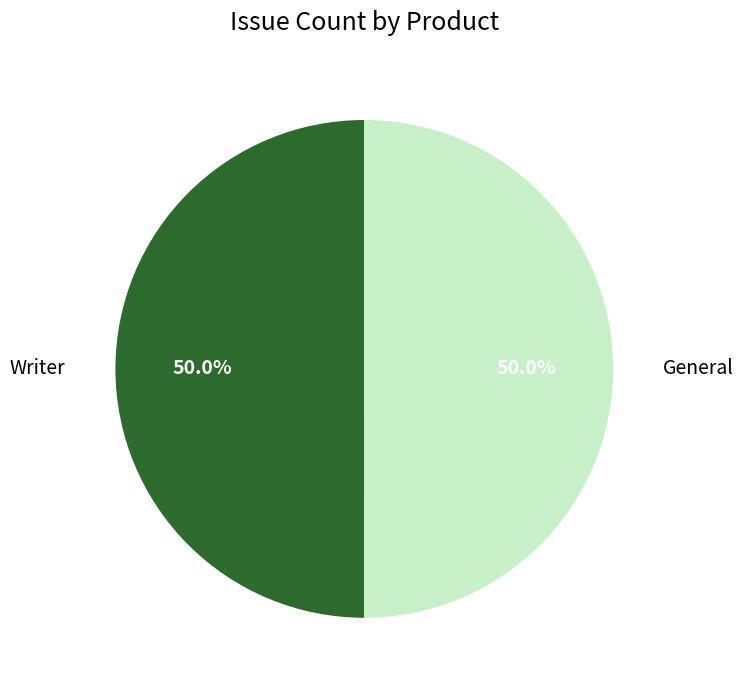

How many slices are in this pie chart?

2